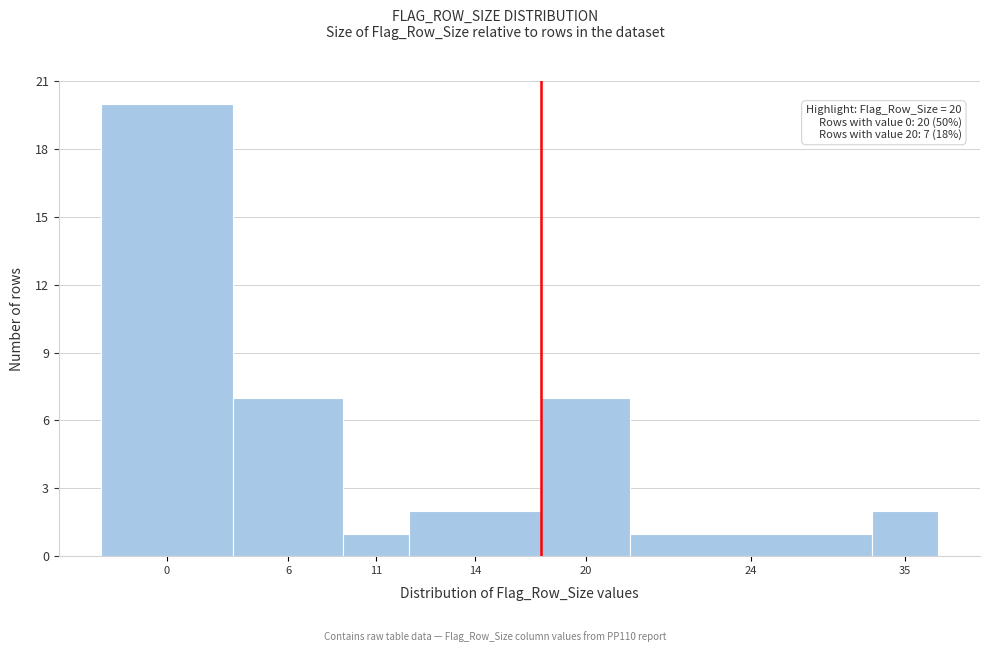

Reading left to right, transcribe all the data shown in this chart.

0=20	6=7	11=1	14=2	20=7	24=1	35=2